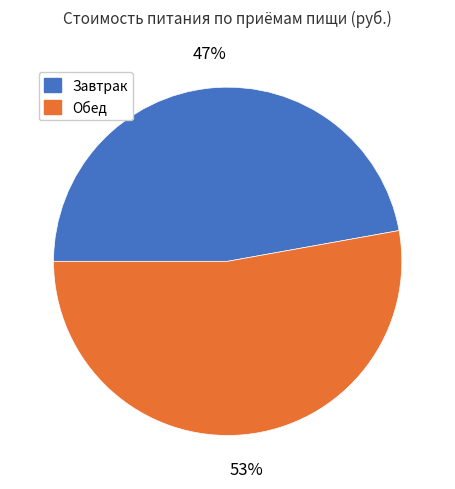

What is the smallest slice in the pie chart?

Завтрак